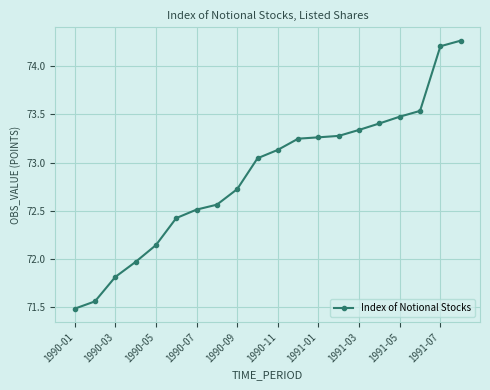

What is the average value?

72.9